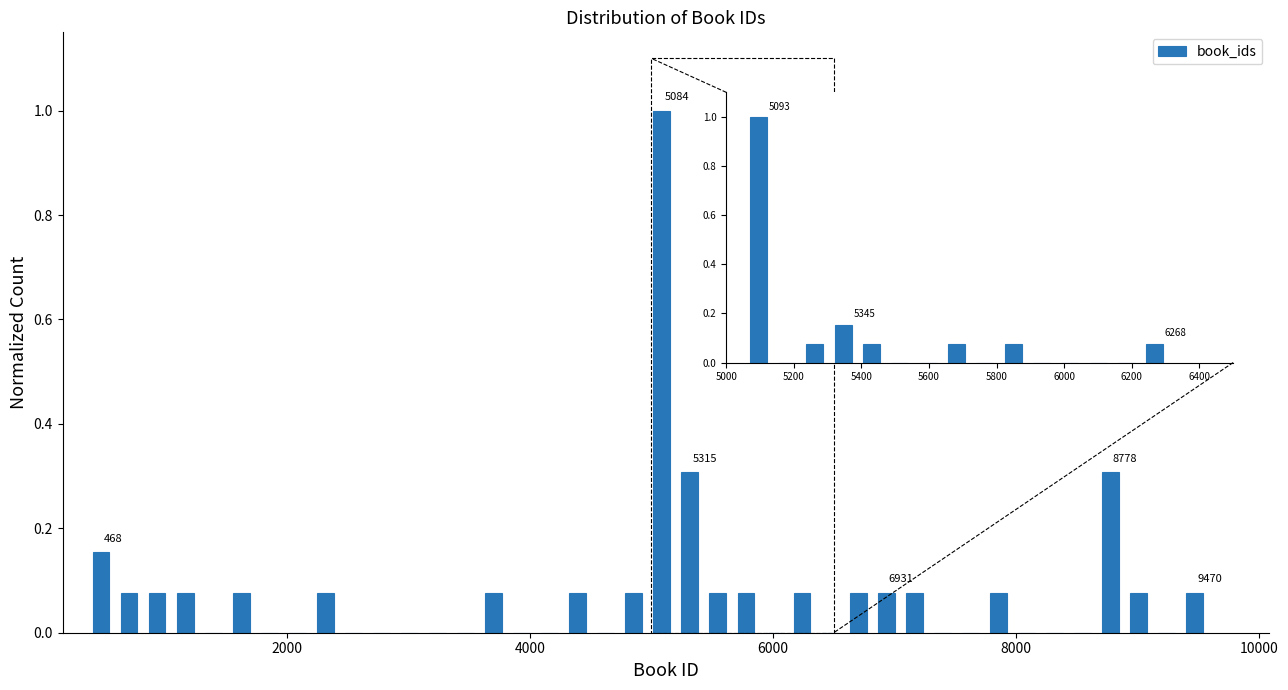

Around what value on the x-axis is the tallest bar? Give the approximate position of its centre, as read against the axis.

5000